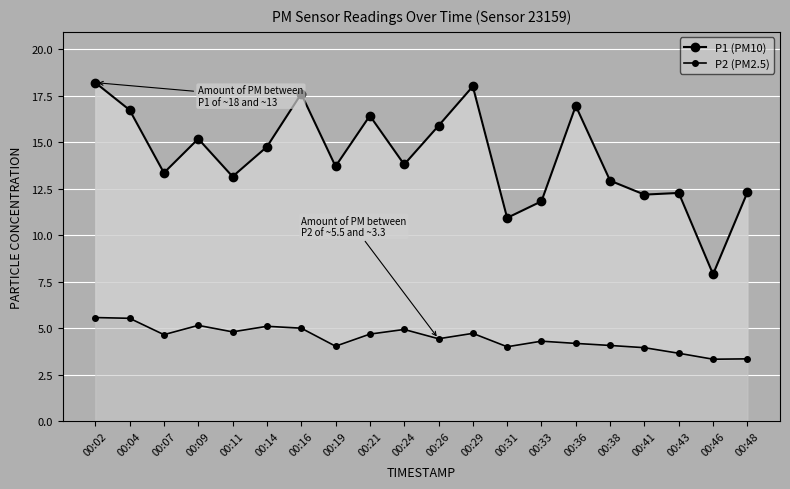

Reading left to right, extract all data points from this chart.

P1 (PM10): 18.2	16.7	13.3	15.2	13.2	14.8	17.6	13.7	16.4	13.8	15.9	18.0	10.9	11.8	16.9	12.9	12.2	12.3	7.9	12.3
P2 (PM2.5): 5.6	5.5	4.7	5.2	4.8	5.1	5.0	4.0	4.7	4.9	4.4	4.7	4.0	4.3	4.2	4.1	4.0	3.6	3.3	3.4